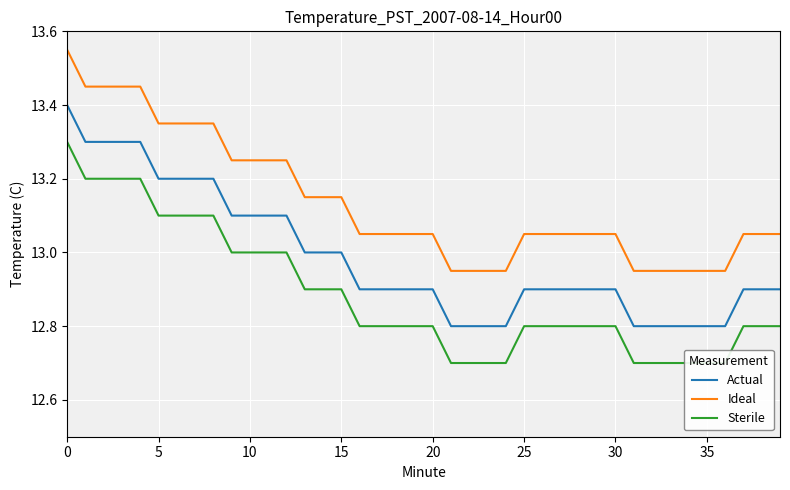

Count the Sterile values in the range 12 to 13.

31